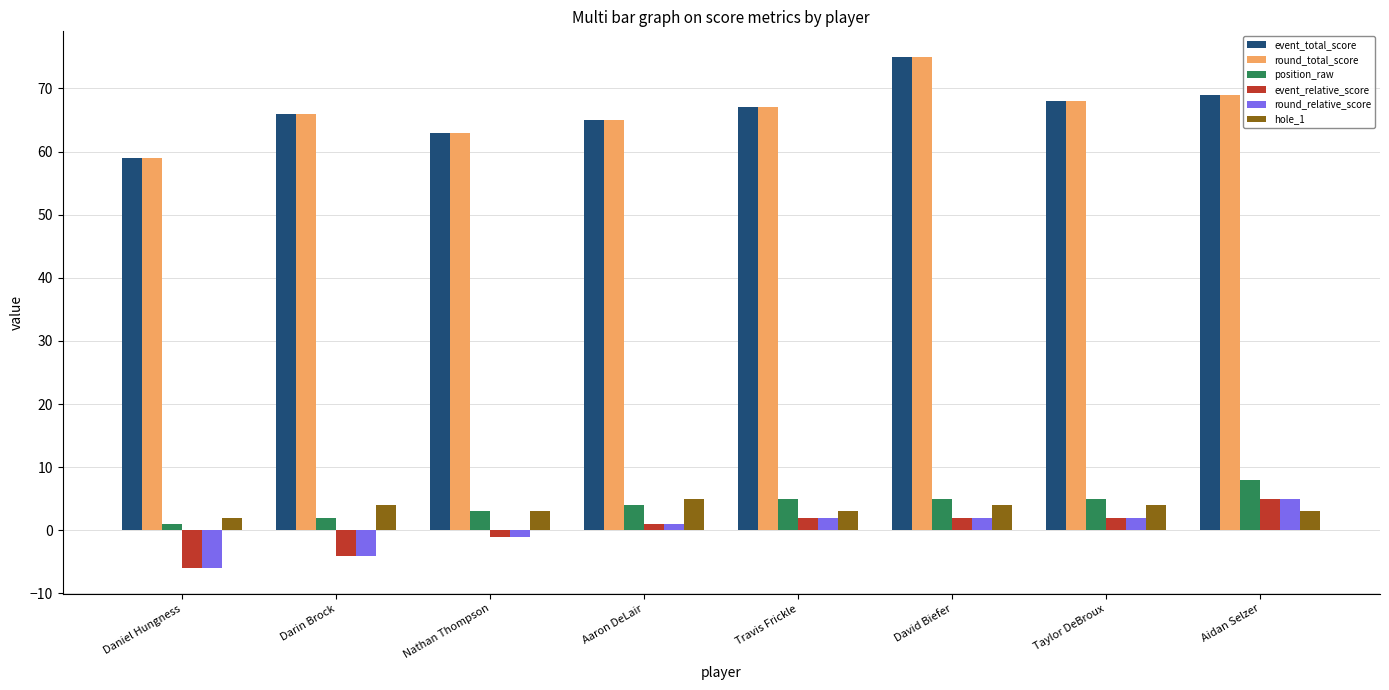

Is the value of event_relative_score at Daniel Hungness greater than the value of round_total_score at Darin Brock?

No